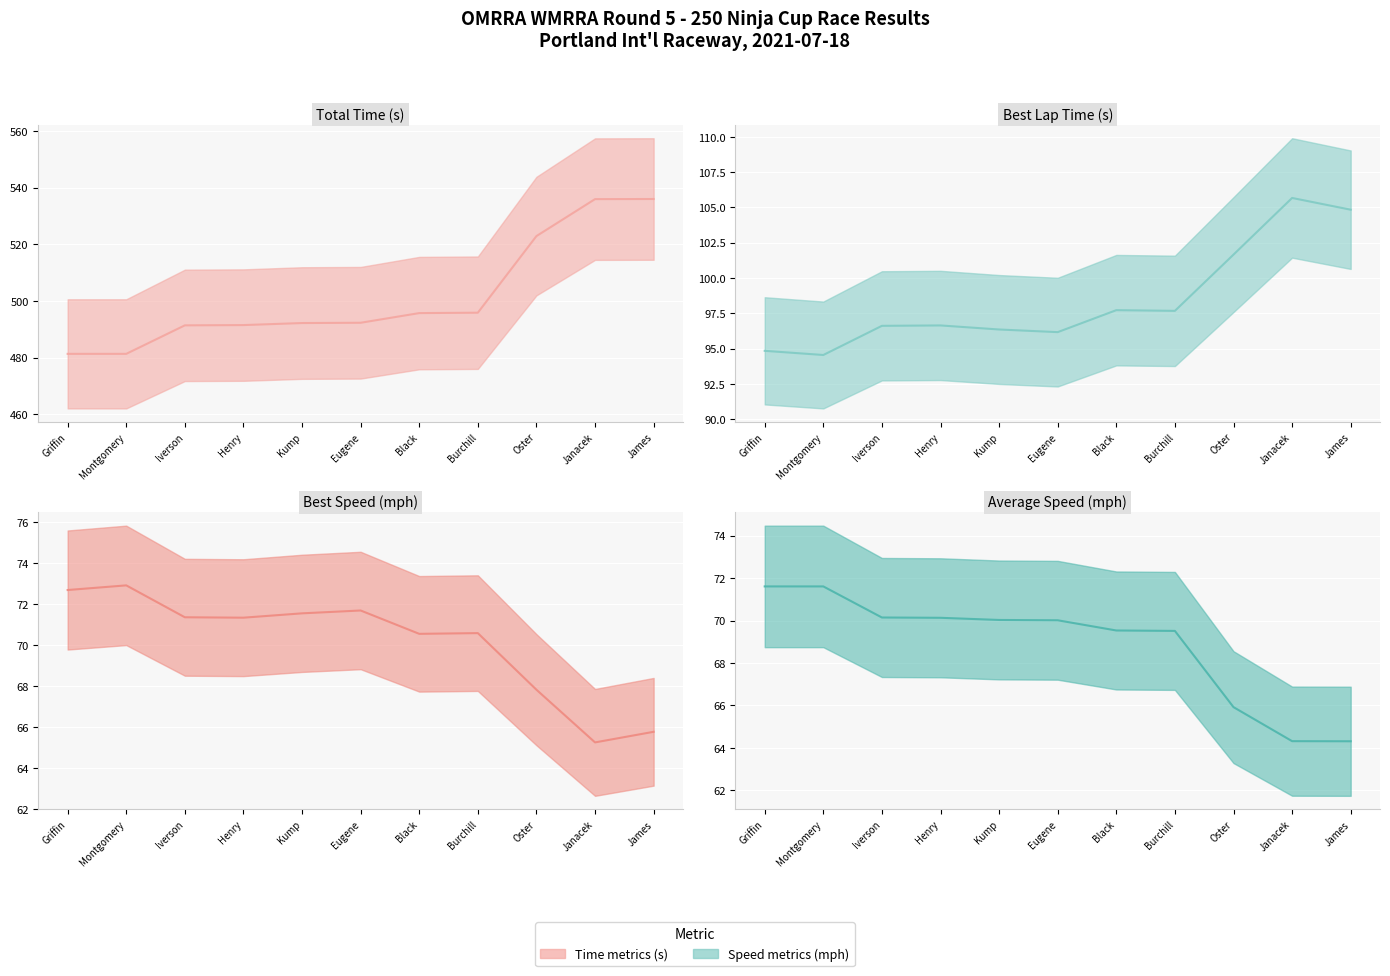

At which label does Best Speed reach its peak?

Montgomery